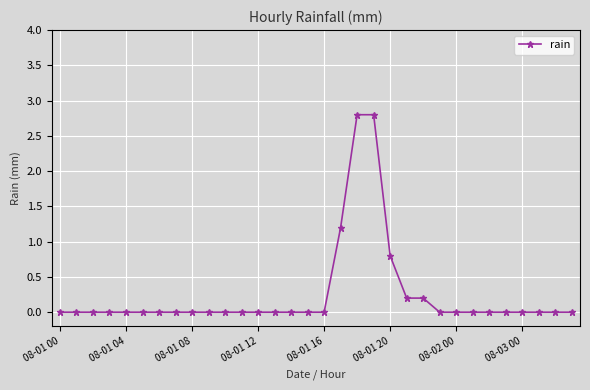

What is the sum of all values?

8.0